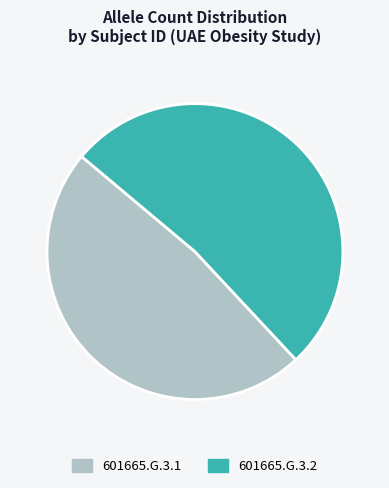

How many slices are in this pie chart?

2